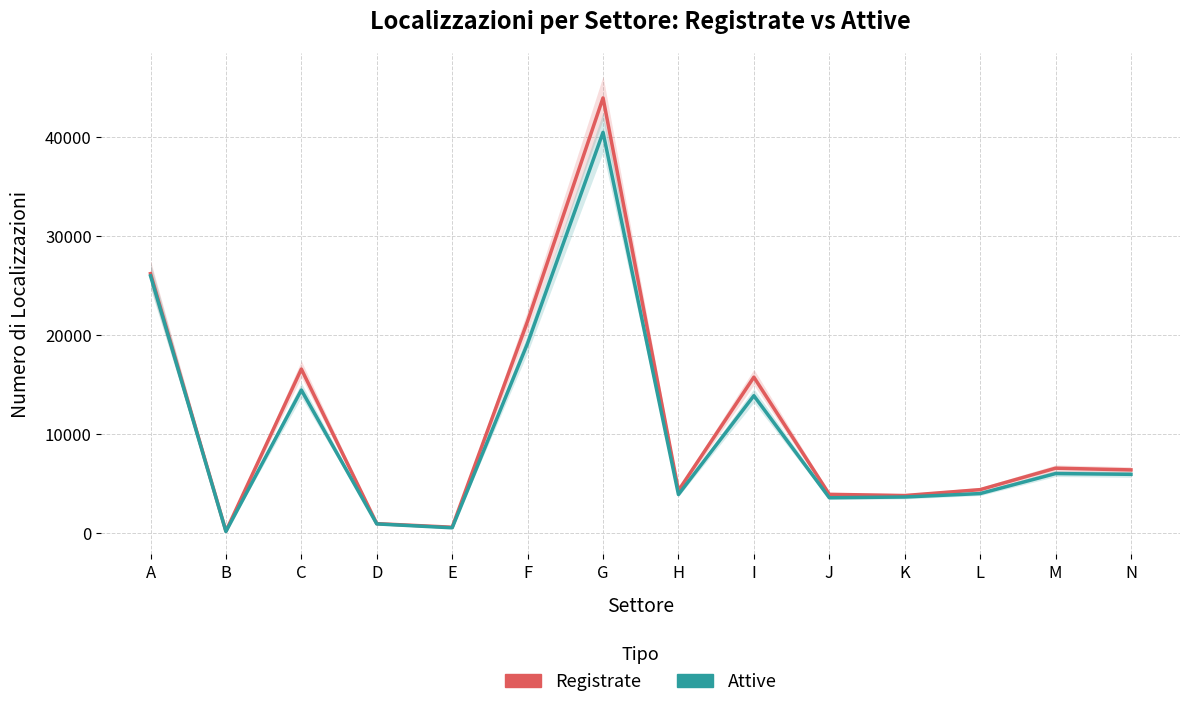

What is the sum of all Attive values?

142771